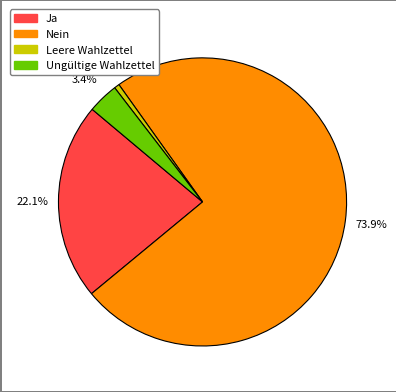

What portion of the pie excludes Leere Wahlzettel?

99.4%